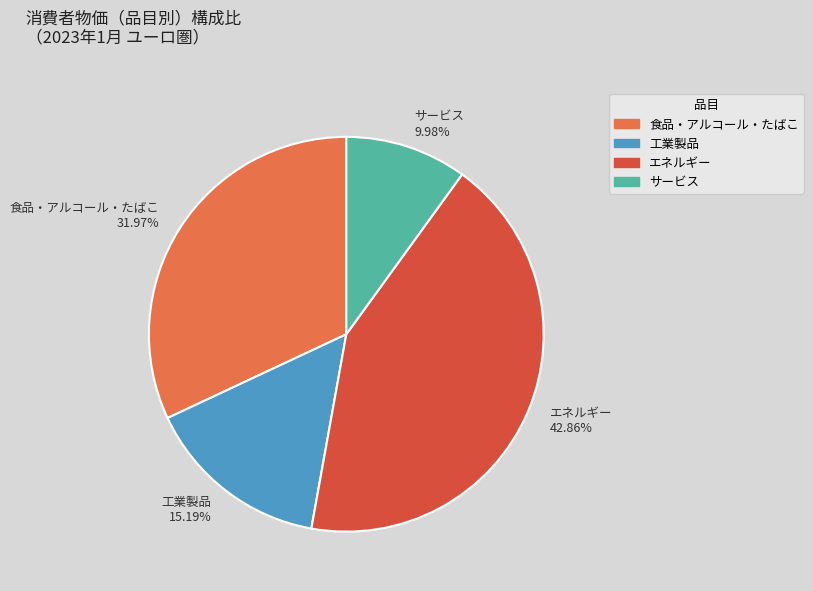

How many segments does this pie chart have?

4